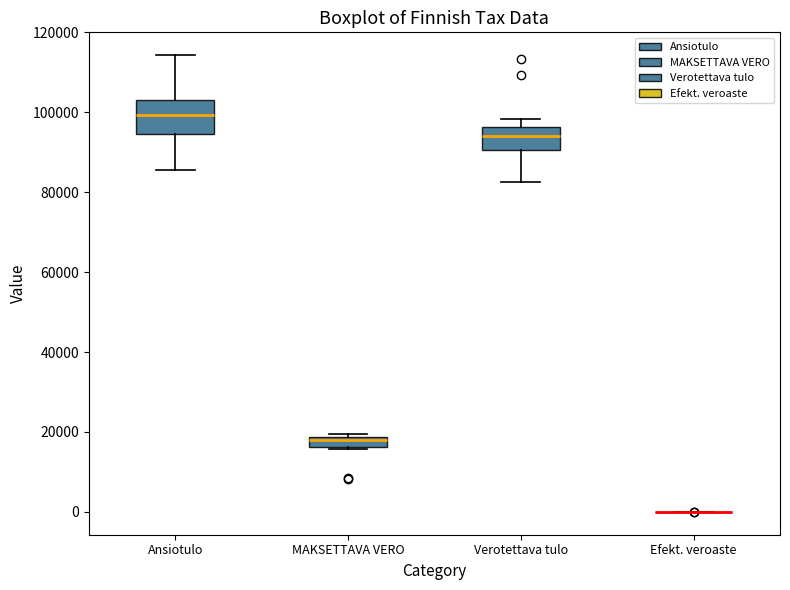

Comparing the boxes themselves (not the whiskers), which one is the tallest?

Ansiotulo